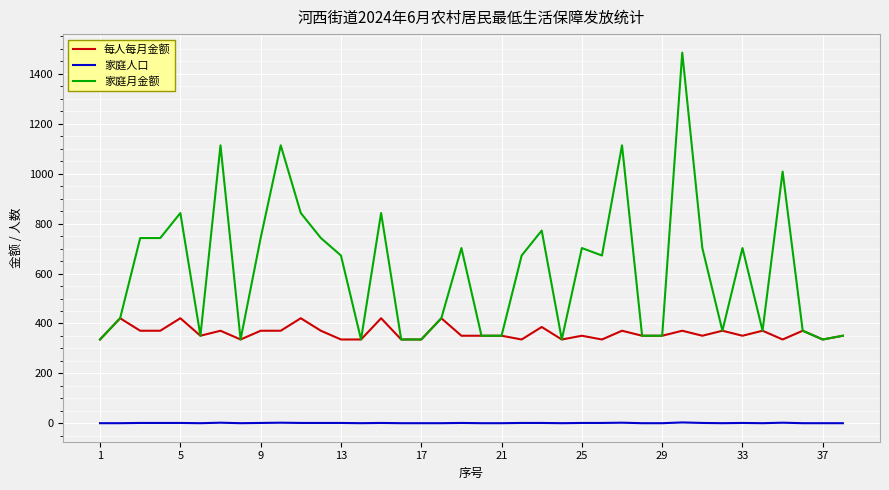

How many lines are shown in the chart?

3